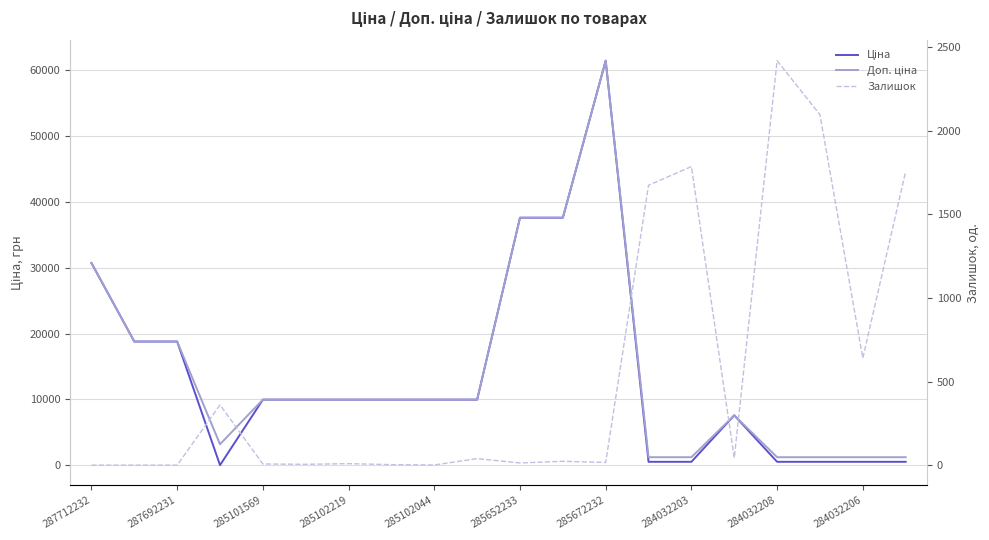

What is the total value across all series at 287692231?

37593.6